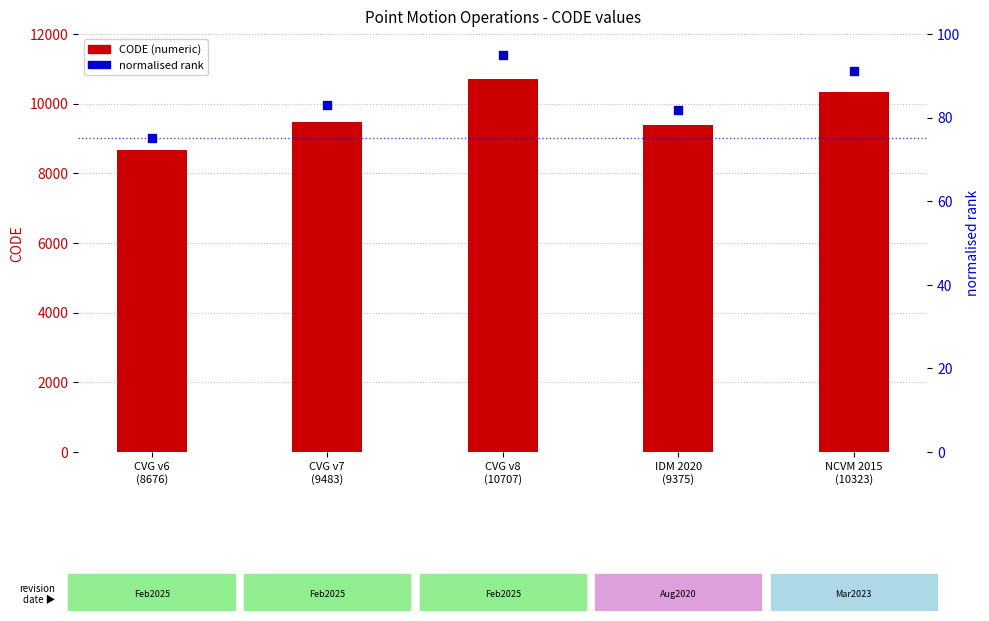

Which series contains the highest Y value?

CODE